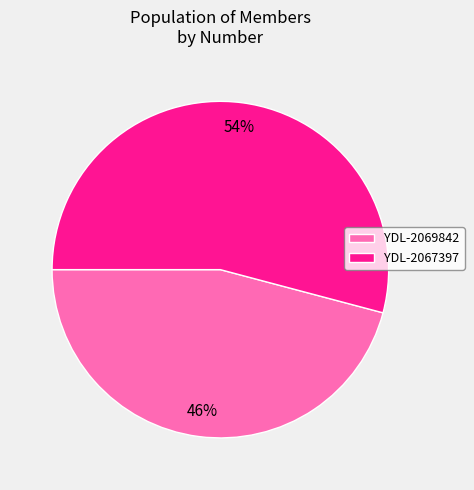

To the nearest percent, what is the combined percentage of YDL-2067397 and YDL-2069842?

100%